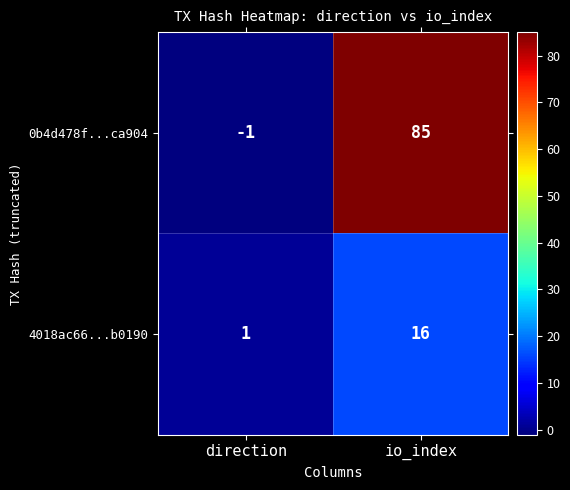

Reading left to right, what are all the values shown in this chart?

0b4d478f...ca904: direction=-1	io_index=85
4018ac66...b0190: direction=1	io_index=16